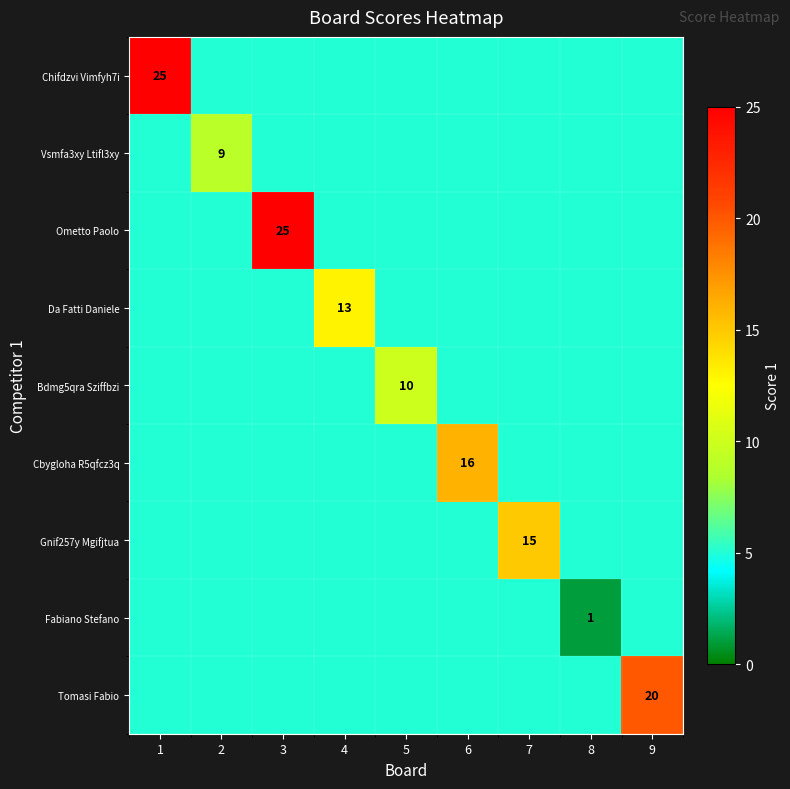

At which category does the chart reach its minimum across all series?

8